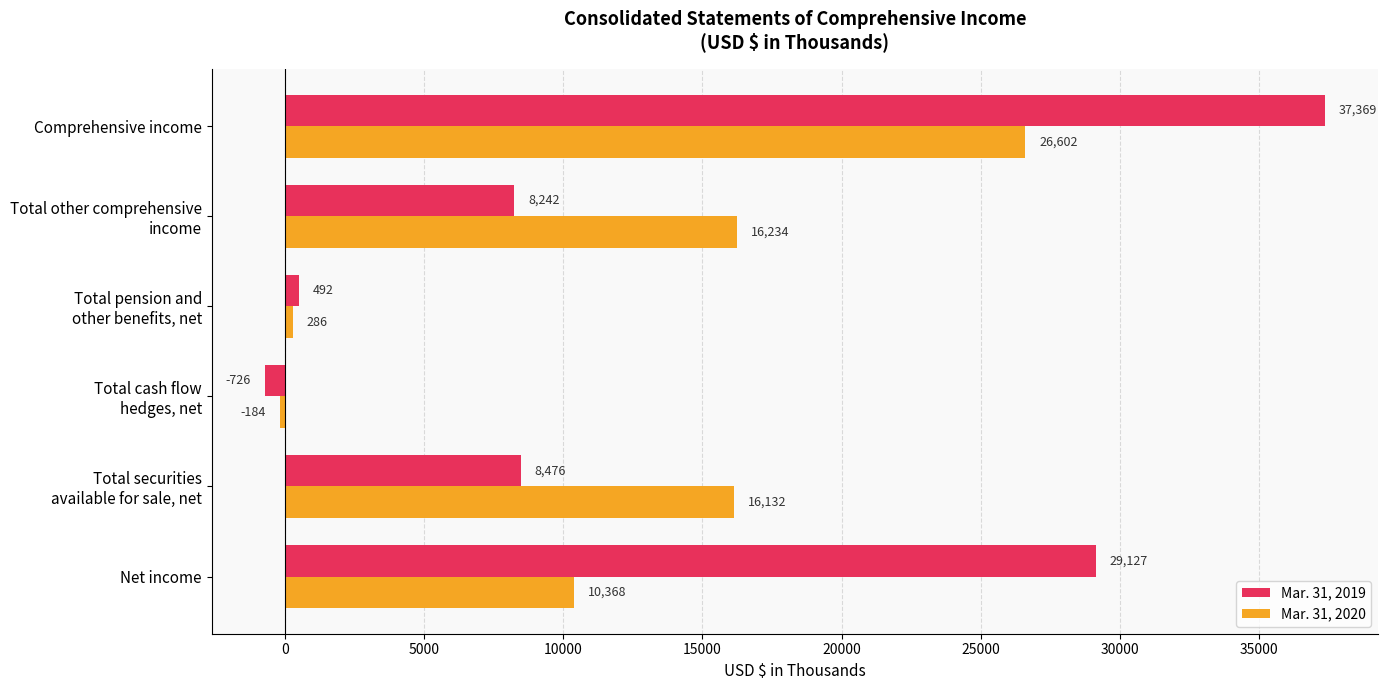

Which series has the widest spread of values?

Mar. 31, 2019